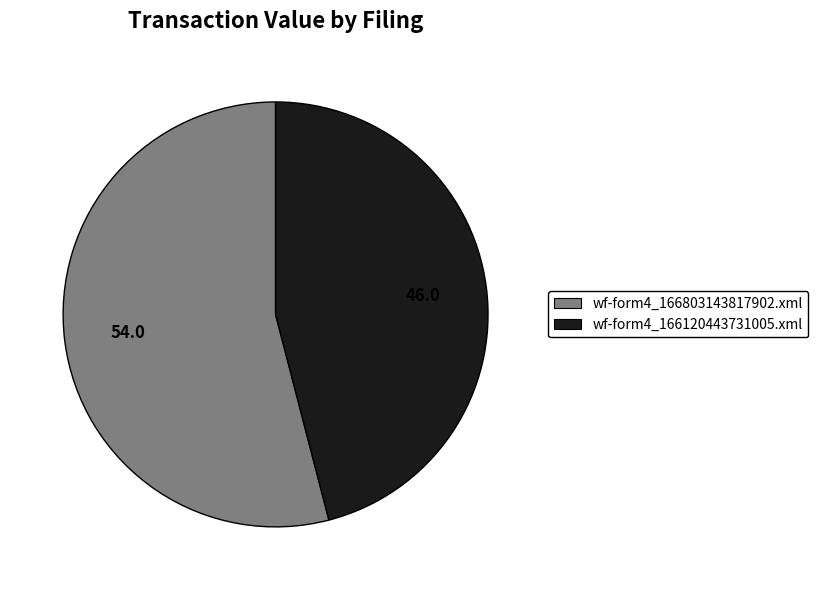

Approximately how many times larger is the value at wf-form4_166803143817902.xml compared to wf-form4_166120443731005.xml?

1.2